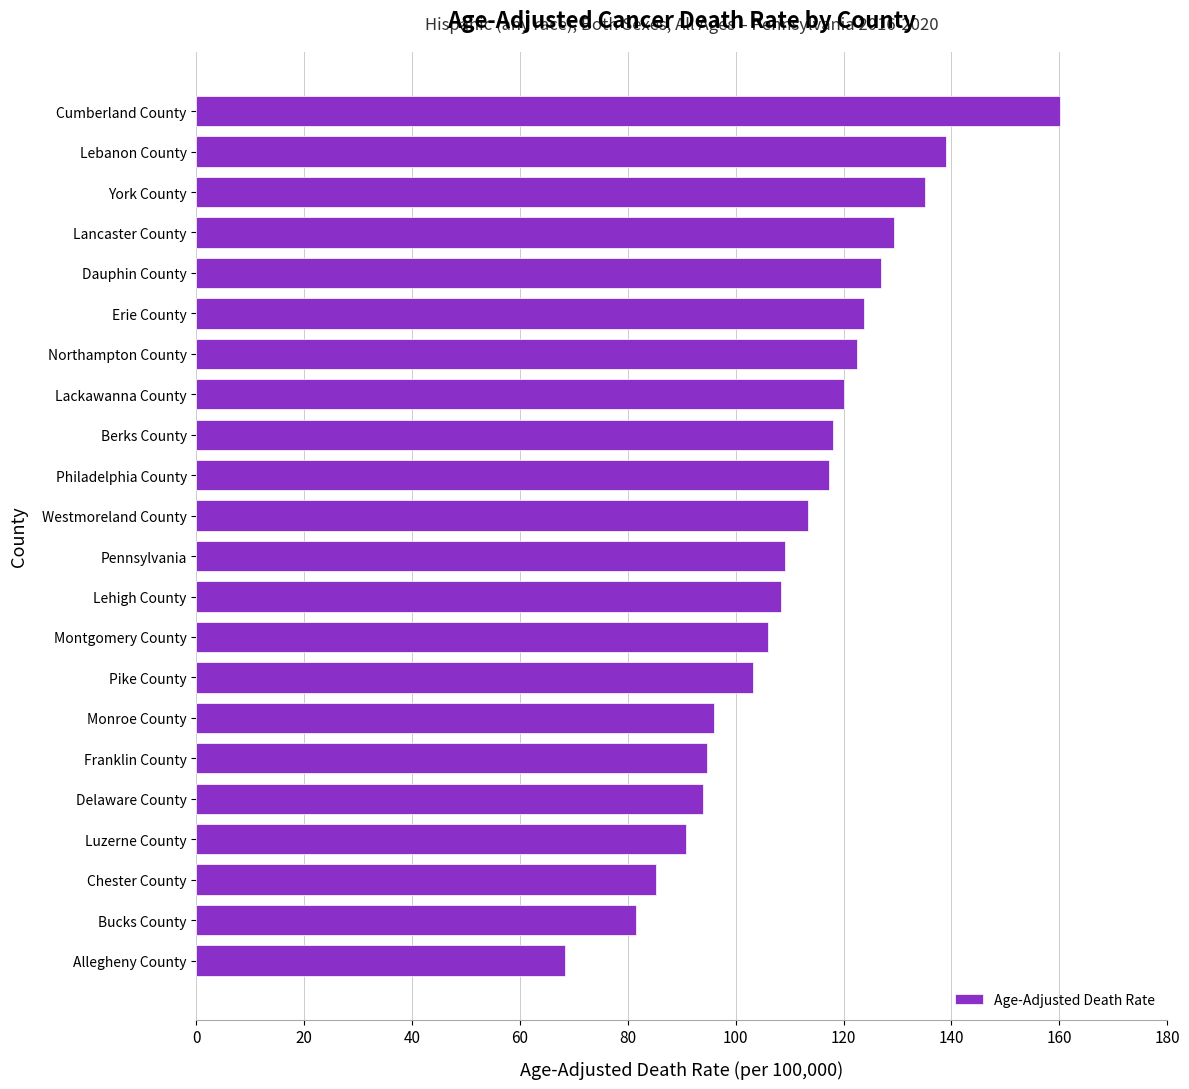

How many bars are there in total?

22